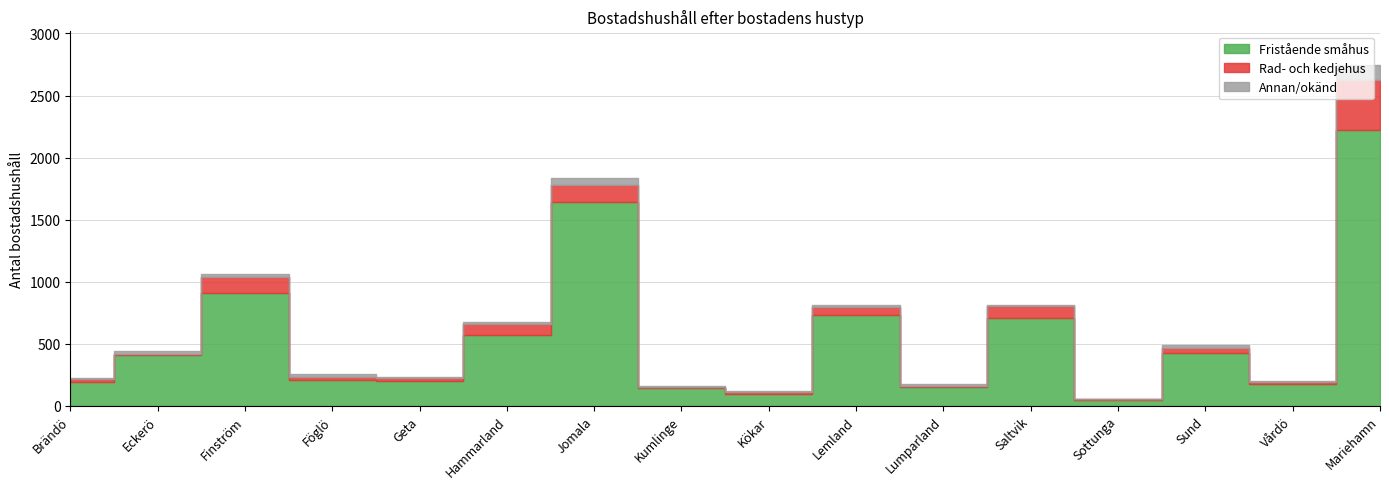

True or false: Fristående småhus has more than 2 interior local peaks.

True